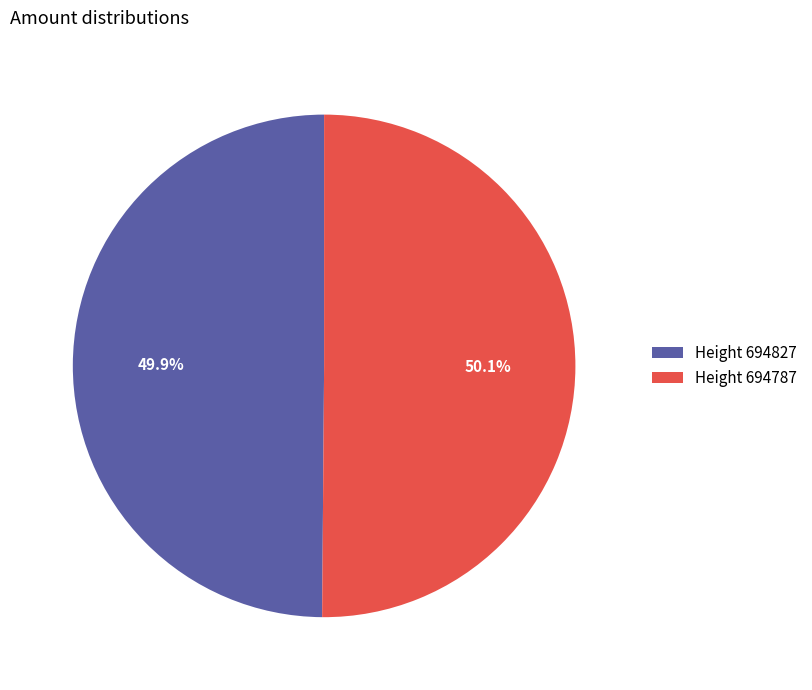

What is the ratio of the value at Height 694827 to the value at Height 694787?

1.0